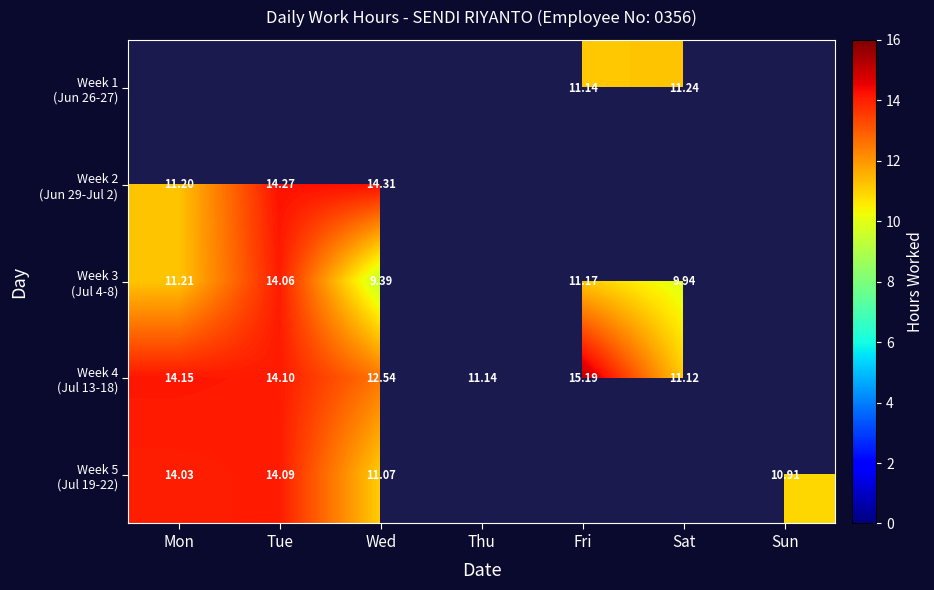

What value does the Week 3 (Jul 4-8) series have at Mon?

11.2